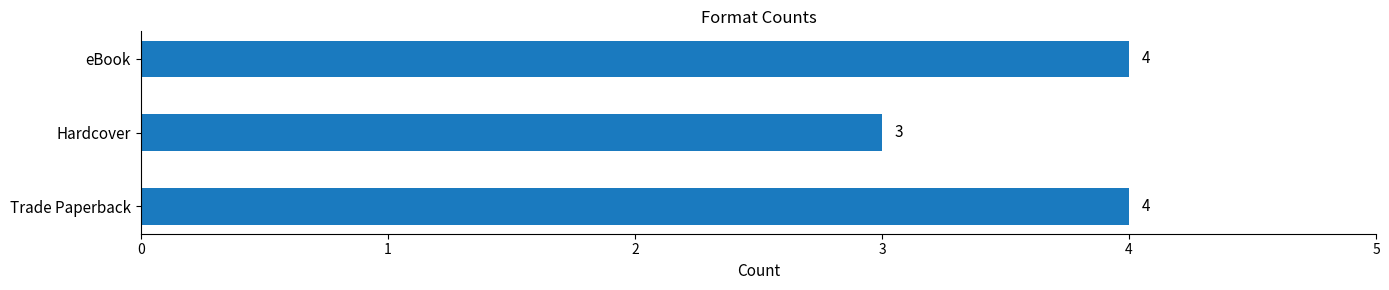

What is the sum of the values at Hardcover and Trade Paperback?

7